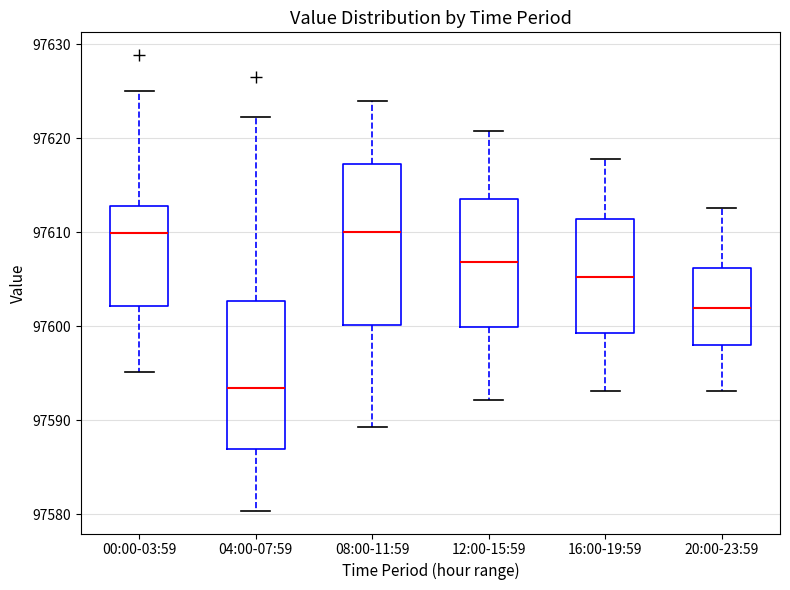

Which box is the tallest, from its lower edge to its upper edge?

08:00-11:59